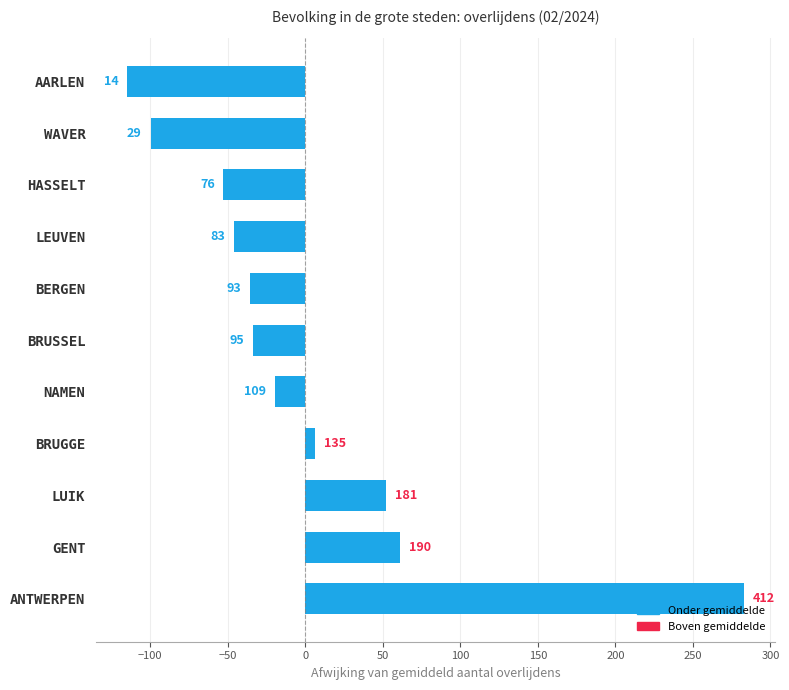

How many bars are there in total?

11